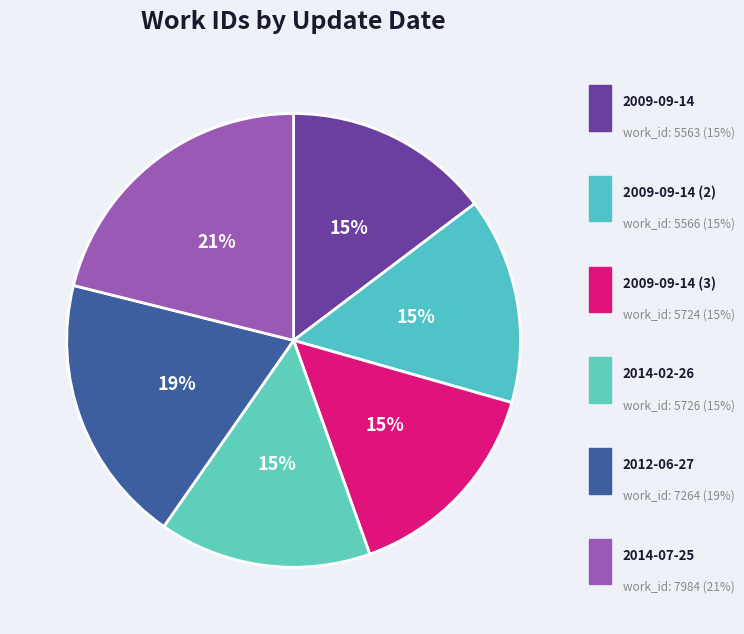

Which category has the biggest portion of the pie?

2014-07-25